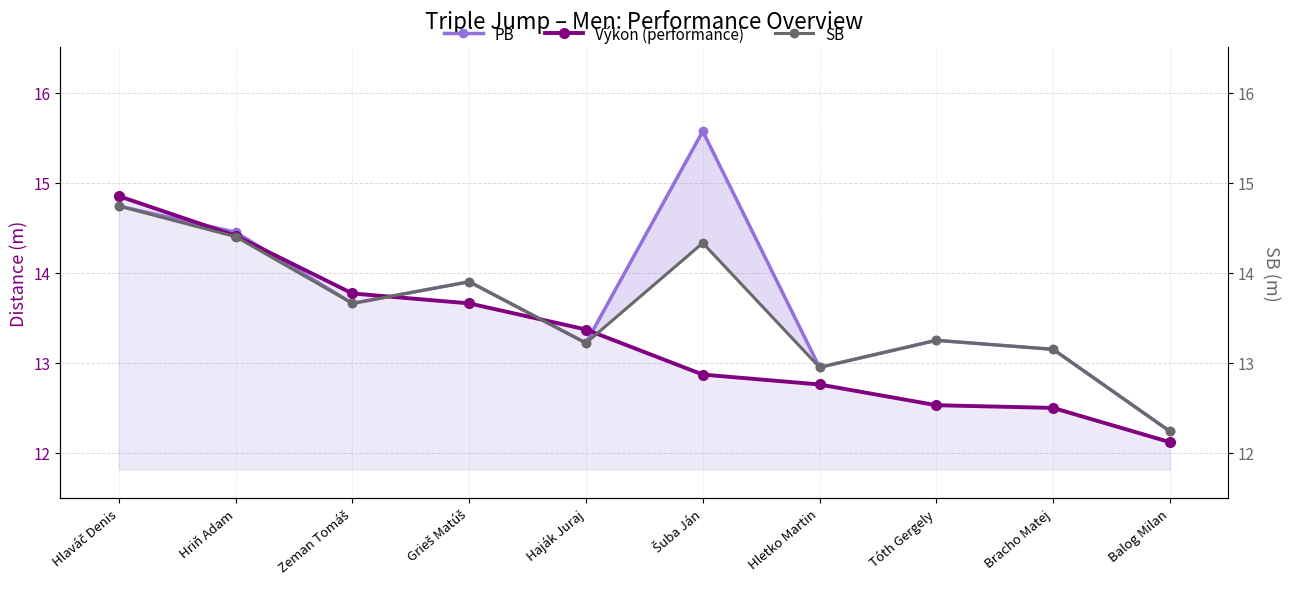

At which category does SB reach its first local valley?

Zeman Tomáš